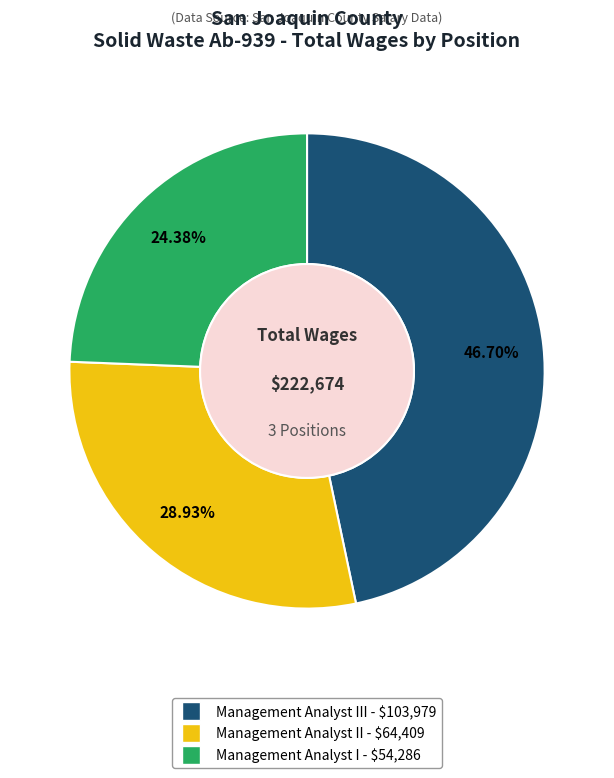

Is there a majority slice in this chart?

No